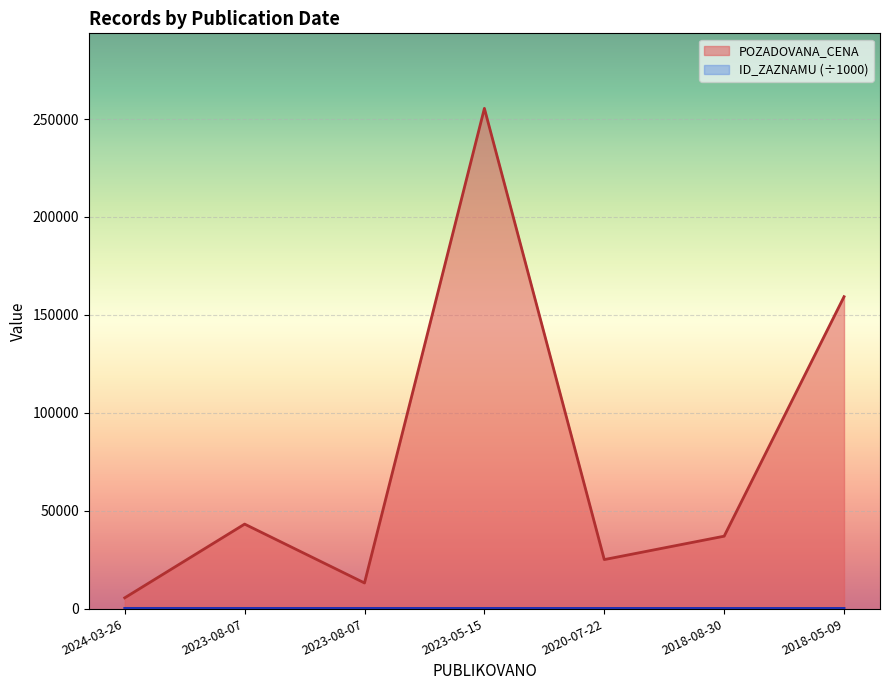

Which has a higher value, 2023-08-07 or 2023-05-15?

2023-05-15